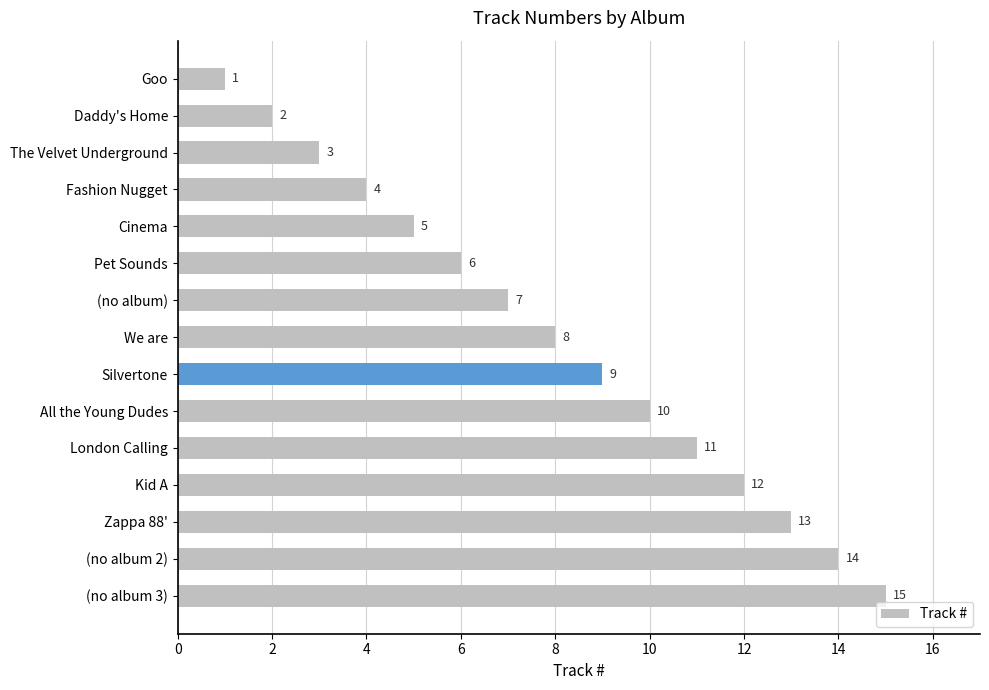

At which category does the chart reach its minimum across all series?

Goo